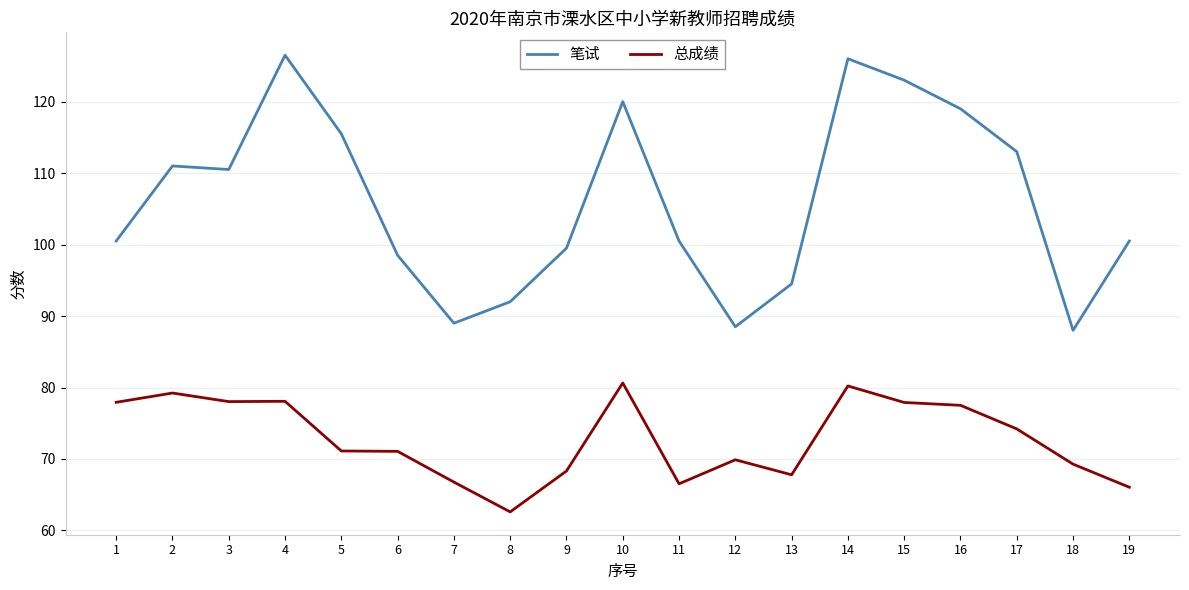

True or false: 笔试 and 总成绩 cross at least once.

False